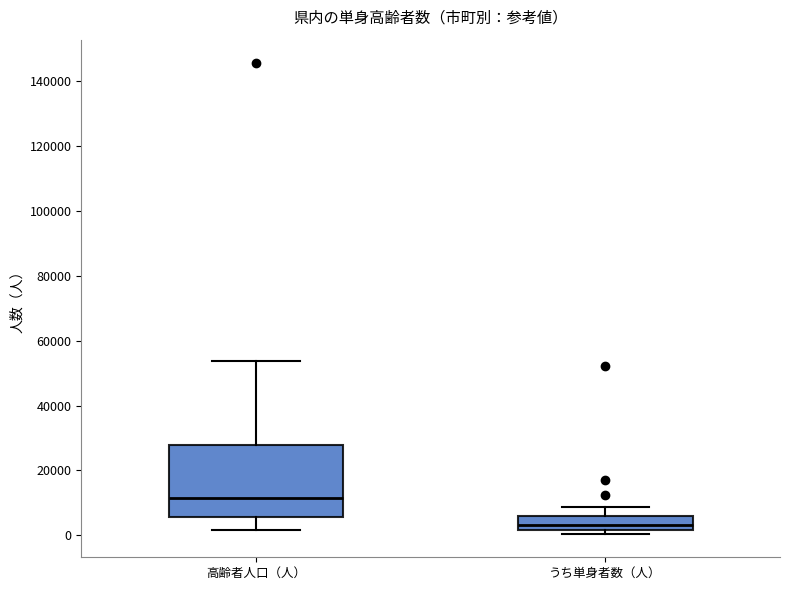

Reading left to right, transcribe this box plot: for each box, give where its median line is, the range the box spans, and where its two whiskers end, as read against the y-axis. The values are not printed on the chart, so give them approximately, as read against the axis.

高齢者人口（人）: median 12000, box 6000 to 28000, whiskers 2000 to 54000
うち単身者数（人）: median 4000, box 2000 to 6000, whiskers 0 to 8000